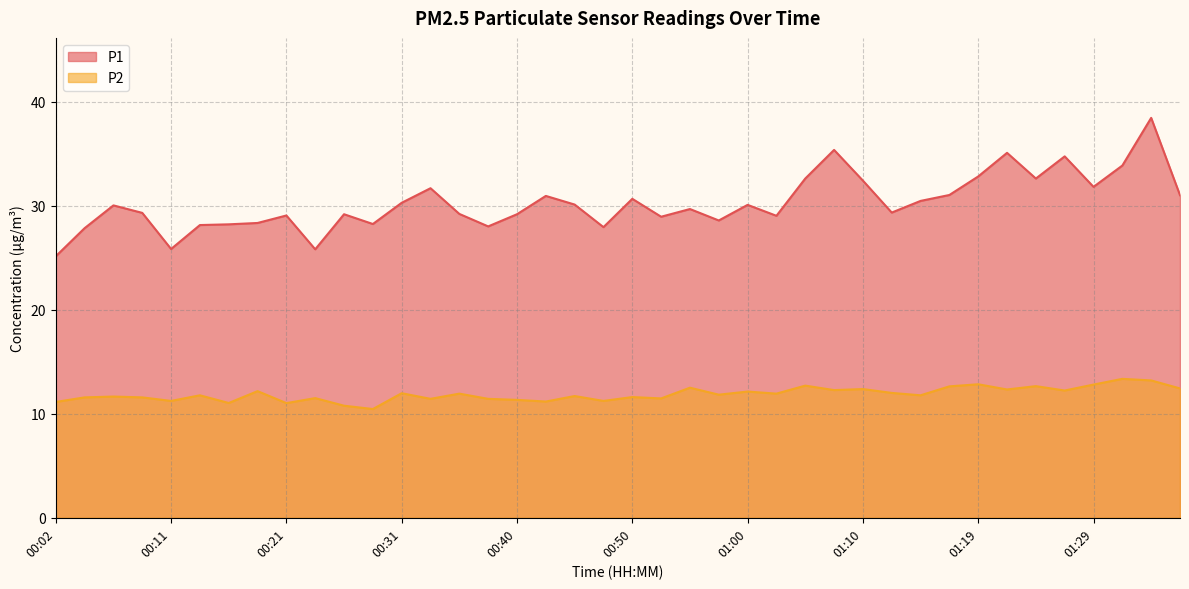

What is the difference between the second highest and minimum values in the P1 series?

10.2